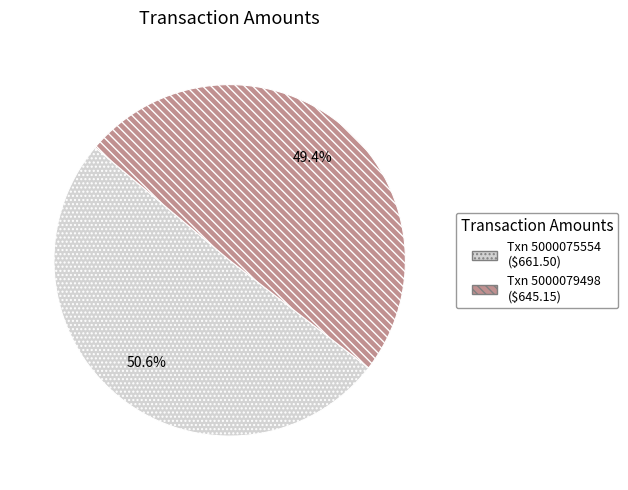

Is there any slice that represents more than half of the pie?

Yes